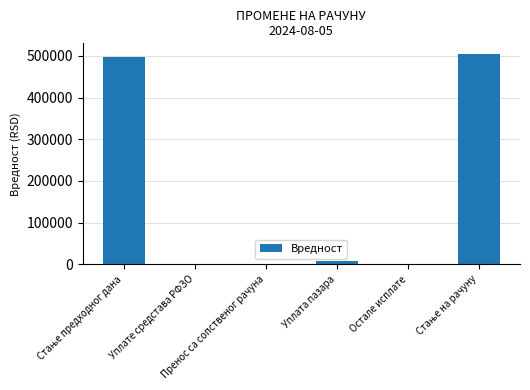

What is the greatest value displayed?

504696.1